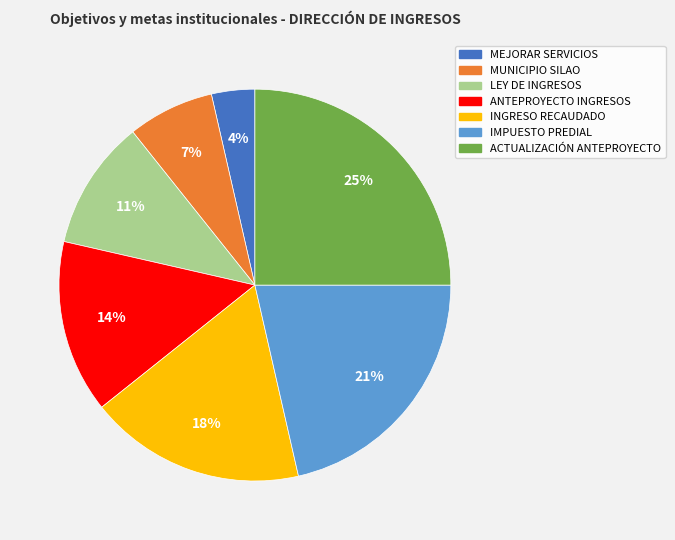

To the nearest percent, what is the average slice percentage?

14%